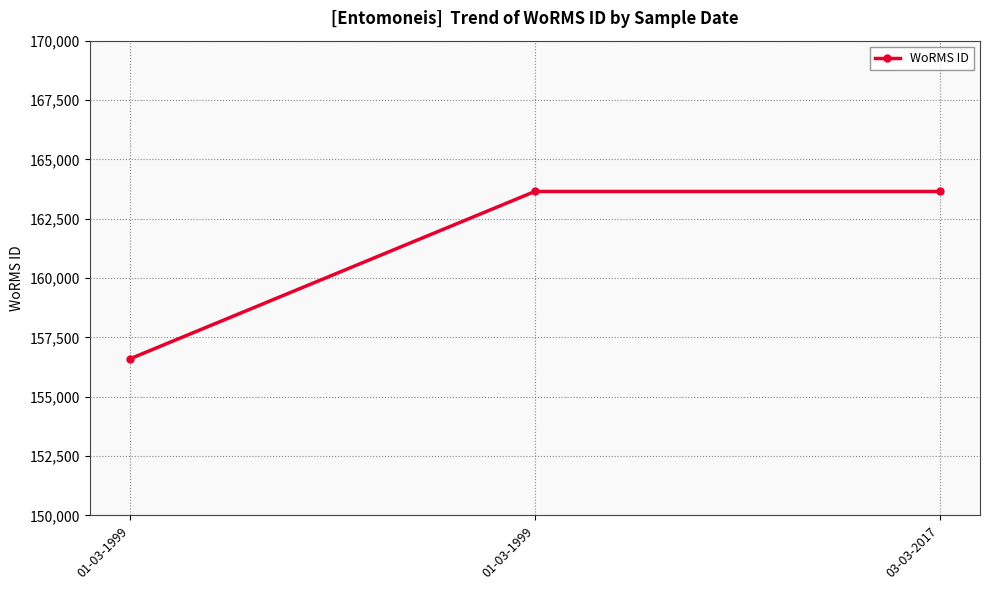

What is the average value?

161297